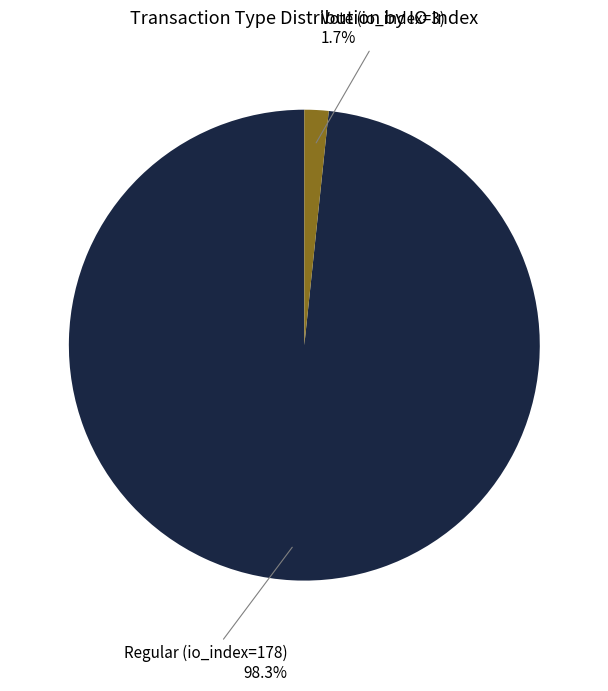

Is the sum of Regular (io_index=178) and Vote (io_index=3) greater than half?

Yes